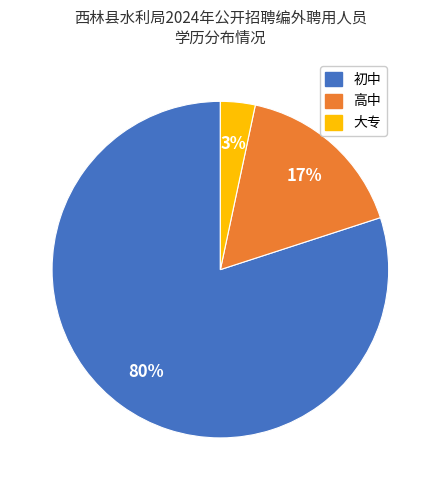

How many slices are in this pie chart?

3